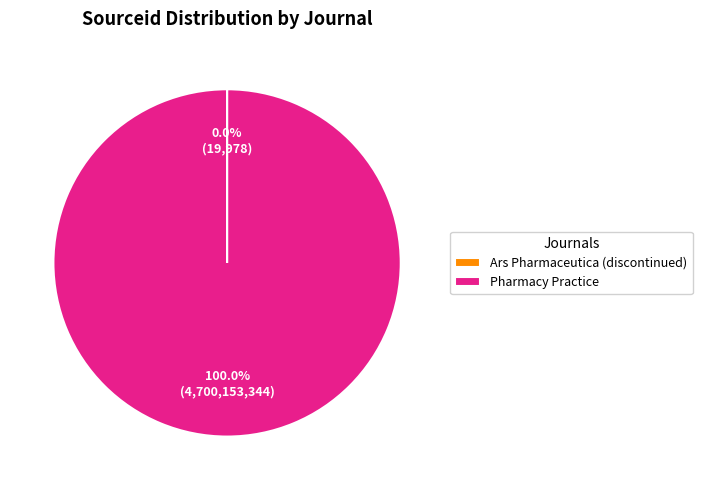

Which category accounts for the majority?

Pharmacy Practice